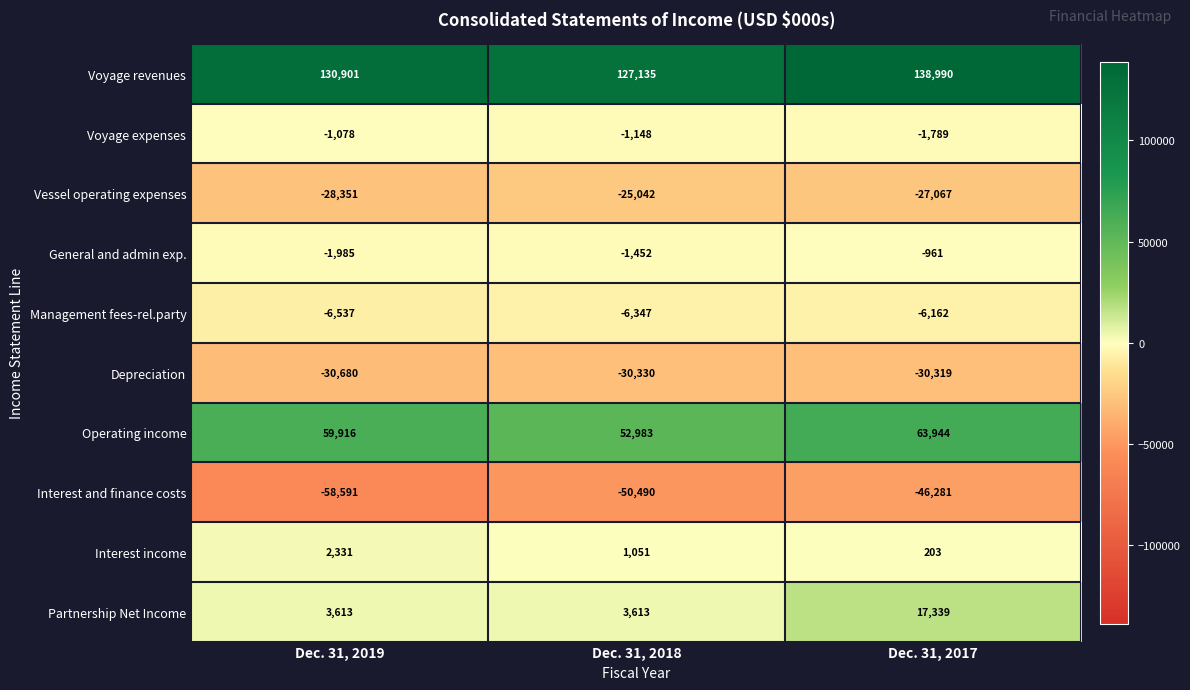

At which category does the chart reach its peak across all series?

Dec. 31, 2017